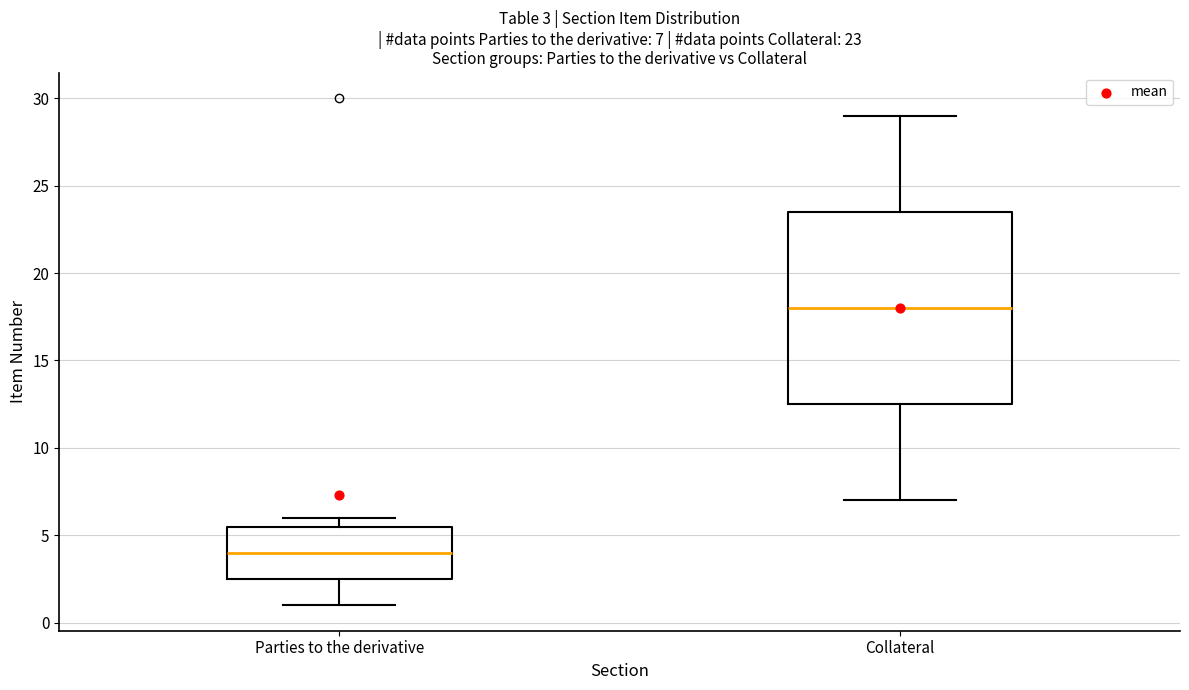

Which box's median line is the highest?

Collateral